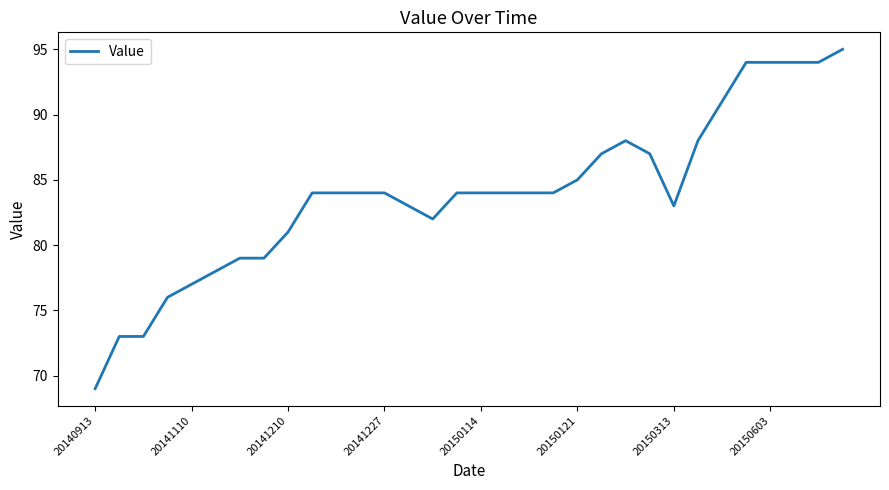

Does the chart display data point markers on the line(s)?

No